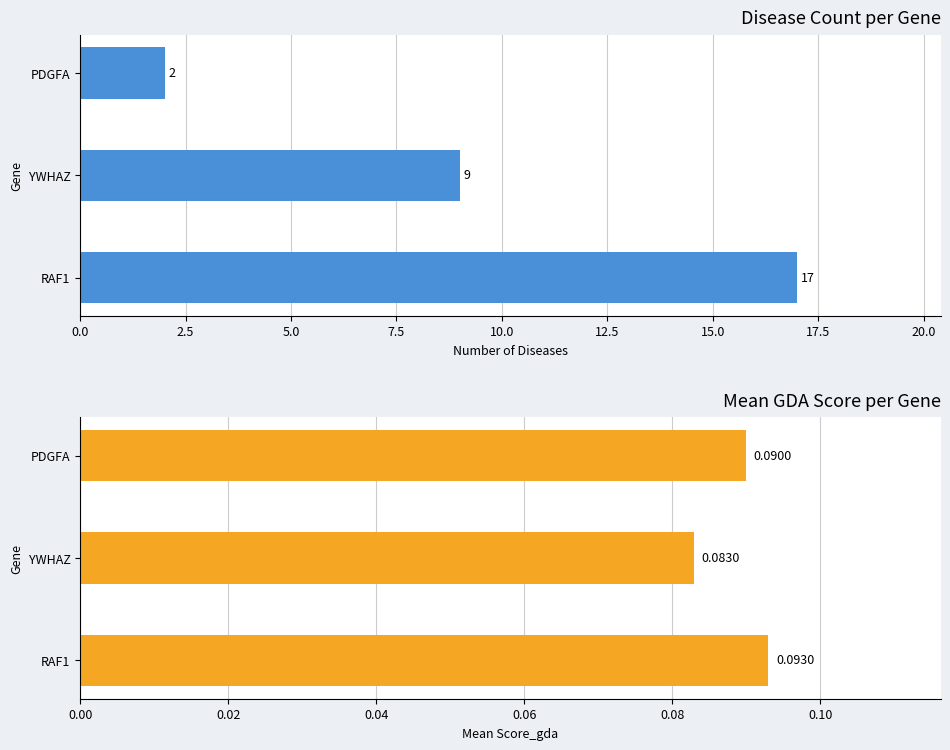

What is the difference between the maximum and second lowest values in the Disease Count series?

8.0